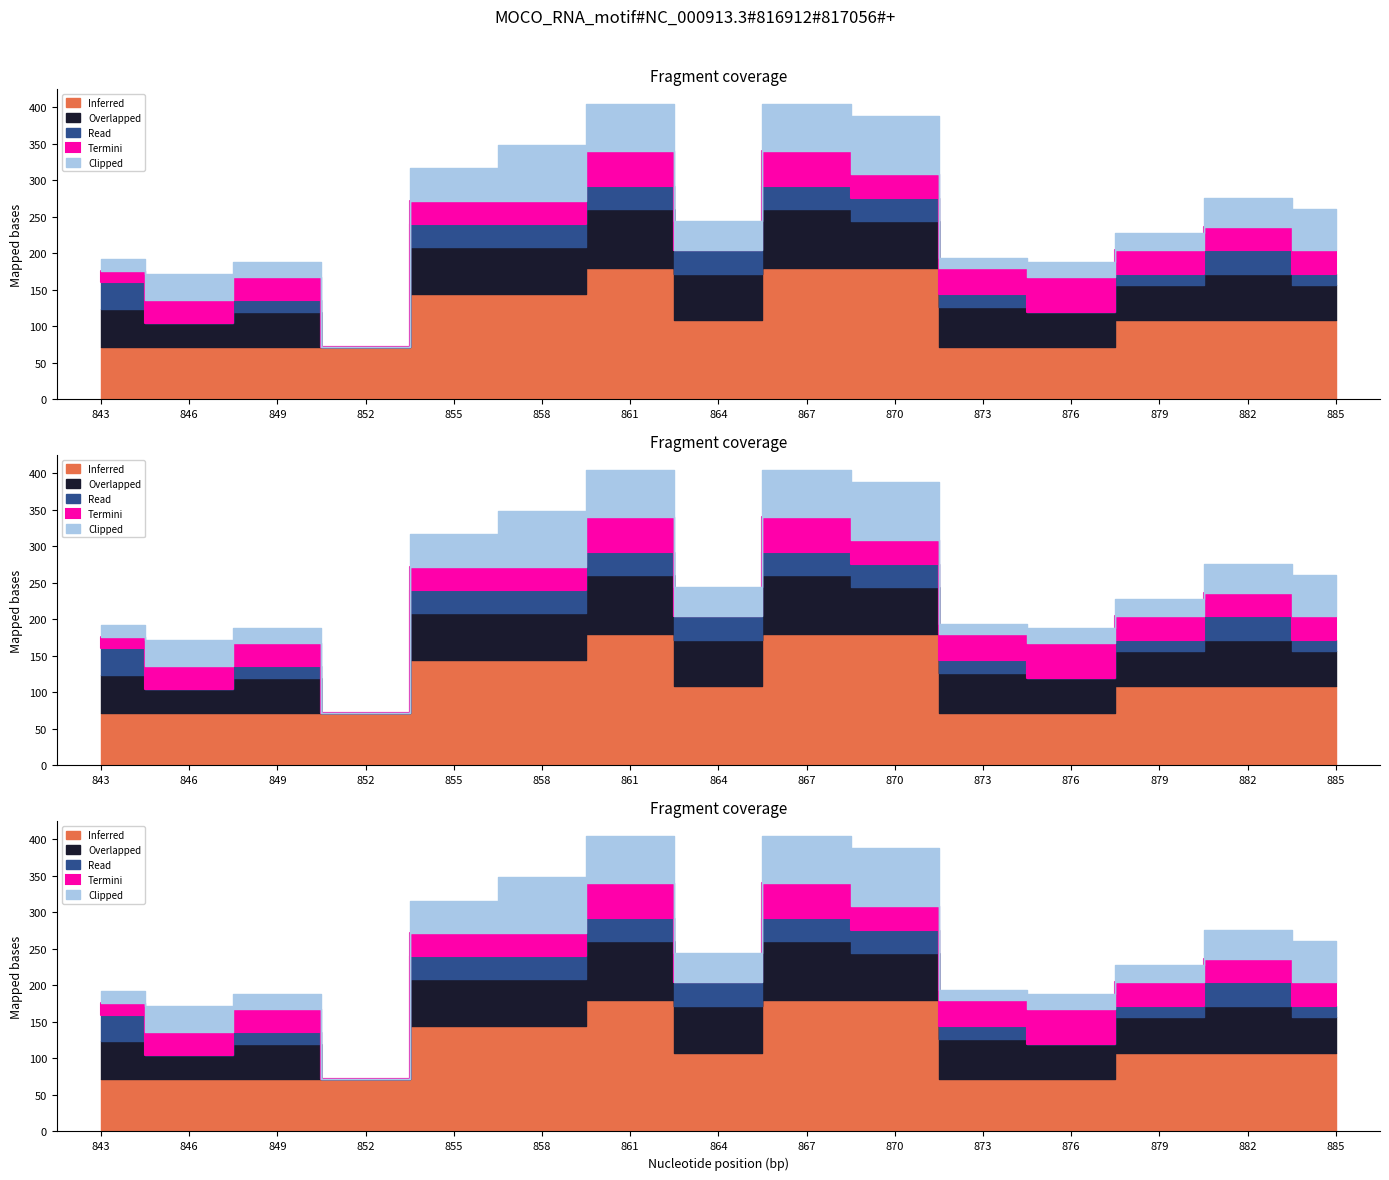

Reading left to right, list all the values displayed in this chart.

Inferred: 1=72	2=72	3=72	4=72	5=144	6=144	7=180	8=108	9=180	10=180	11=72	12=72	13=108	14=108	15=108
Overlapped: 1=52	2=32	3=48	4=0	5=64	6=64	7=80	8=64	9=80	10=64	11=54	12=48	13=48	14=64	15=48
Read: 1=36	2=0	3=16	4=0	5=32	6=32	7=32	8=32	9=32	10=32	11=18	12=0	13=16	14=32	15=16
Termini: 1=16	2=32	3=32	4=0	5=32	6=32	7=48	8=0	9=48	10=32	11=36	12=48	13=32	14=32	15=32
Clipped: 1=16	2=36	3=20	4=0	5=44	6=76	7=64	8=40	9=64	10=80	11=14	12=20	13=24	14=40	15=56